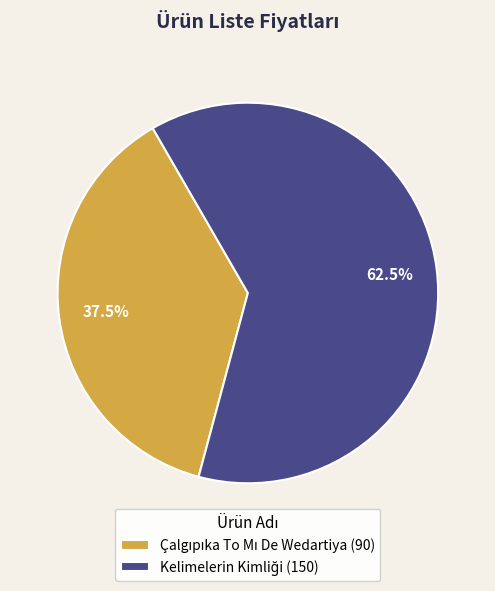

Does any single category account for the majority?

Yes